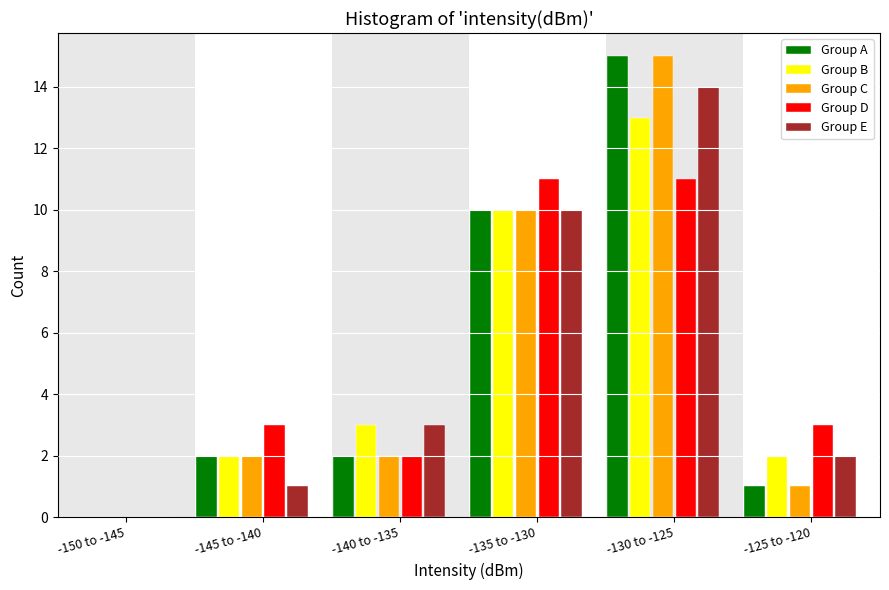

Reading left to right, what are all the values shown in this chart?

Group A: -150 to -145=0	-145 to -140=2	-140 to -135=2	-135 to -130=10	-130 to -125=15	-125 to -120=1
Group B: -150 to -145=0	-145 to -140=2	-140 to -135=3	-135 to -130=10	-130 to -125=13	-125 to -120=2
Group C: -150 to -145=0	-145 to -140=2	-140 to -135=2	-135 to -130=10	-130 to -125=15	-125 to -120=1
Group D: -150 to -145=0	-145 to -140=3	-140 to -135=2	-135 to -130=11	-130 to -125=11	-125 to -120=3
Group E: -150 to -145=0	-145 to -140=1	-140 to -135=3	-135 to -130=10	-130 to -125=14	-125 to -120=2